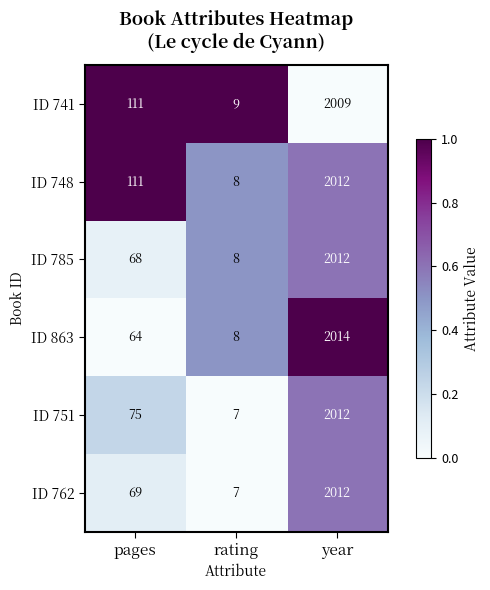

What is the difference between the maximum and minimum values in the ID 785 series?

2004